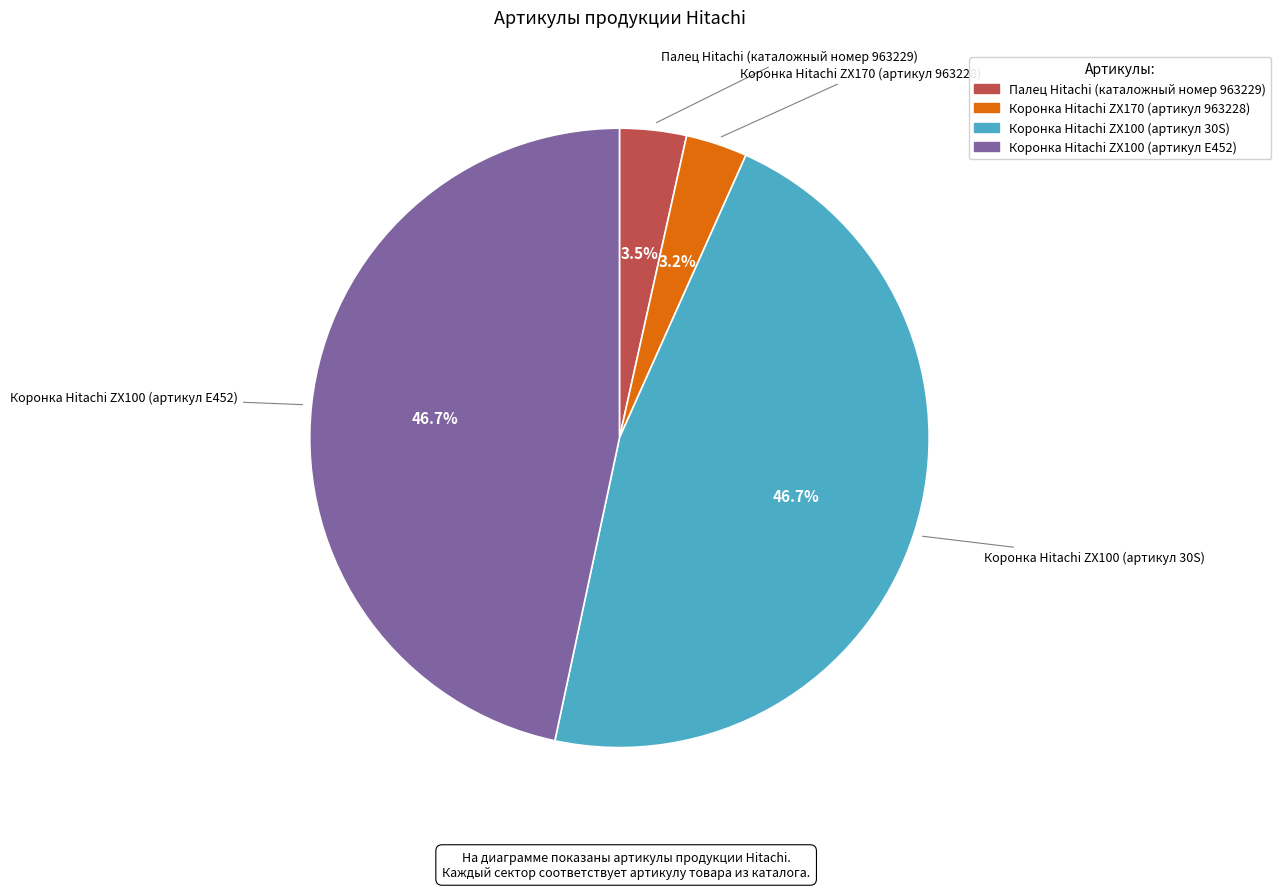

What portion of the pie excludes Коронка Hitachi ZX100 (артикул E452)?

53.3%